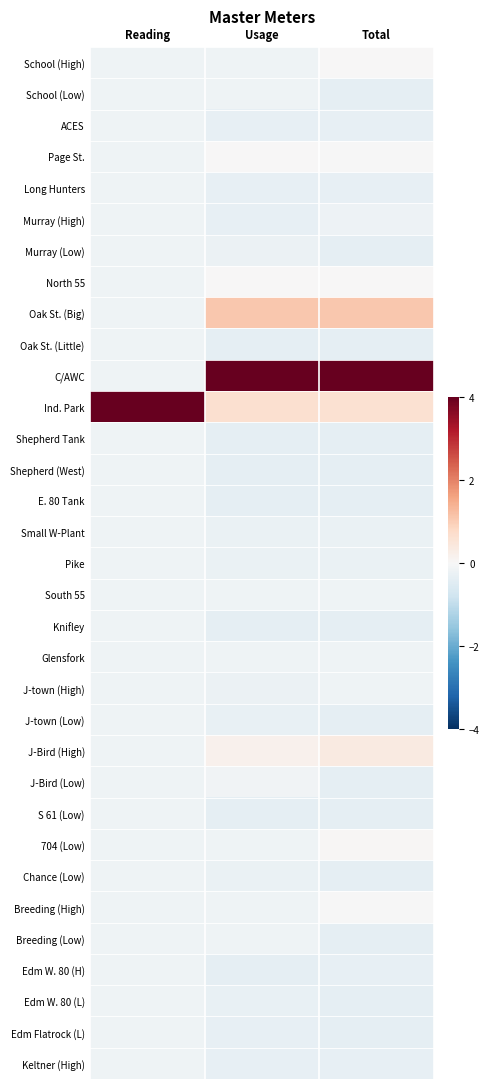

Reading left to right, list all the values displayed in this chart.

School (High): Reading=-0.2	Usage=-0.2	Total=0.0
School (Low): Reading=-0.2	Usage=-0.2	Total=-0.4
ACES: Reading=-0.2	Usage=-0.3	Total=-0.3
Page St.: Reading=-0.2	Usage=0.0	Total=-0.0
Long Hunters: Reading=-0.2	Usage=-0.3	Total=-0.3
Murray (High): Reading=-0.2	Usage=-0.3	Total=-0.2
Murray (Low): Reading=-0.2	Usage=-0.2	Total=-0.4
North 55: Reading=-0.2	Usage=0.0	Total=0.0
Oak St. (Big): Reading=-0.2	Usage=1.1	Total=1.1
Oak St. (Little): Reading=-0.2	Usage=-0.3	Total=-0.4
C/AWC: Reading=-0.2	Usage=4.0	Total=4.0
Ind. Park: Reading=4.0	Usage=0.6	Total=0.6
Shepherd Tank: Reading=-0.2	Usage=-0.3	Total=-0.4
Shepherd (West): Reading=-0.2	Usage=-0.3	Total=-0.4
E. 80 Tank: Reading=-0.2	Usage=-0.3	Total=-0.4
Small W-Plant: Reading=-0.2	Usage=-0.3	Total=-0.3
Pike: Reading=-0.2	Usage=-0.3	Total=-0.3
South 55: Reading=-0.2	Usage=-0.2	Total=-0.2
Knifley: Reading=-0.2	Usage=-0.3	Total=-0.4
Glensfork: Reading=-0.2	Usage=-0.2	Total=-0.2
J-town (High): Reading=-0.2	Usage=-0.2	Total=-0.2
J-town (Low): Reading=-0.2	Usage=-0.3	Total=-0.4
J-Bird (High): Reading=-0.2	Usage=0.2	Total=0.4
J-Bird (Low): Reading=-0.2	Usage=-0.1	Total=-0.4
S 61 (Low): Reading=-0.2	Usage=-0.3	Total=-0.4
704 (Low): Reading=-0.2	Usage=-0.2	Total=0.1
Chance (Low): Reading=-0.2	Usage=-0.3	Total=-0.4
Breeding (High): Reading=-0.2	Usage=-0.2	Total=-0.0
Breeding (Low): Reading=-0.2	Usage=-0.2	Total=-0.4
Edm W. 80 (H): Reading=-0.2	Usage=-0.3	Total=-0.3
Edm W. 80 (L): Reading=-0.2	Usage=-0.3	Total=-0.4
Edm Flatrock (L): Reading=-0.2	Usage=-0.3	Total=-0.3
Keltner (High): Reading=-0.2	Usage=-0.3	Total=-0.3